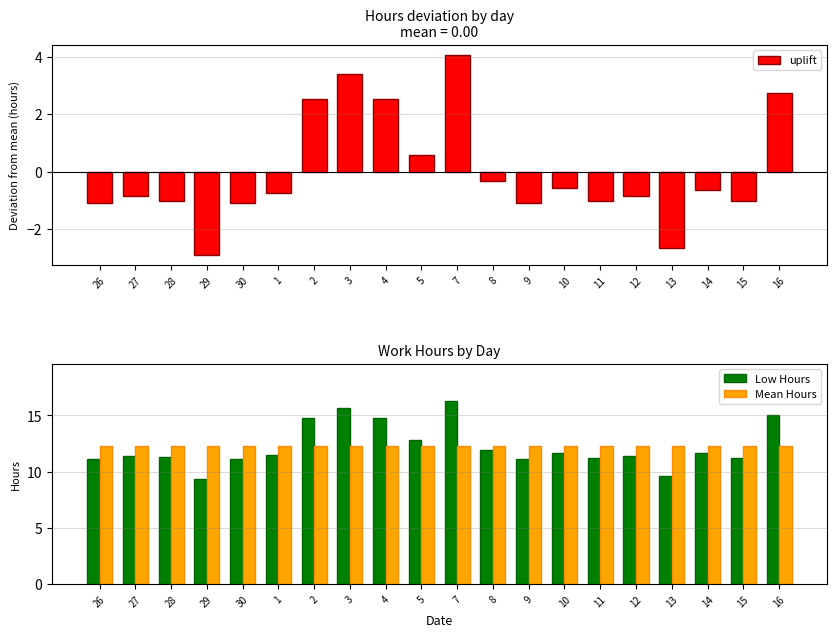

True or false: Low Hours has a value of 11.9 at 8.

True